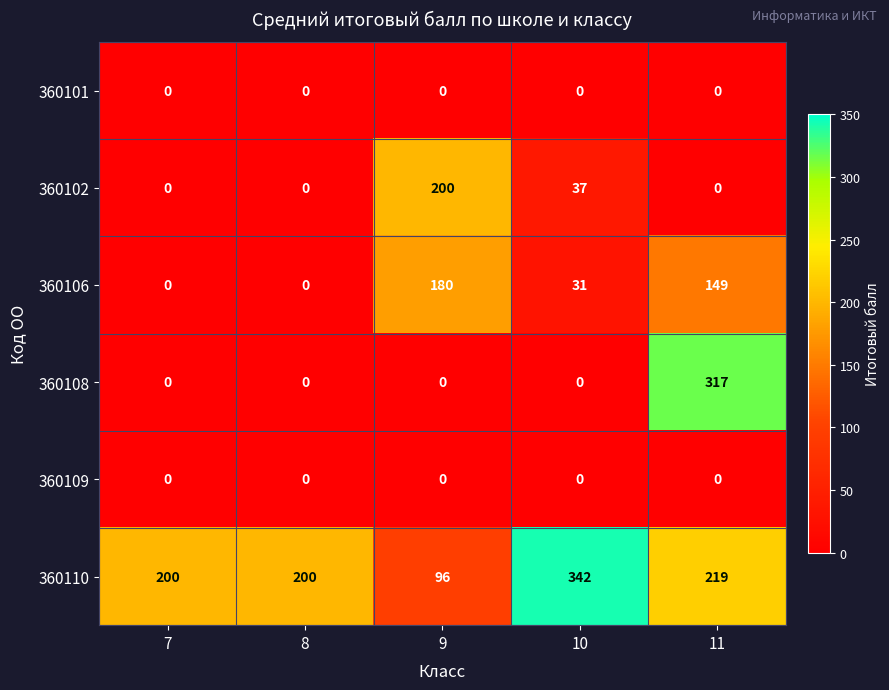

How many 360102 values are between 0 and 37?

4